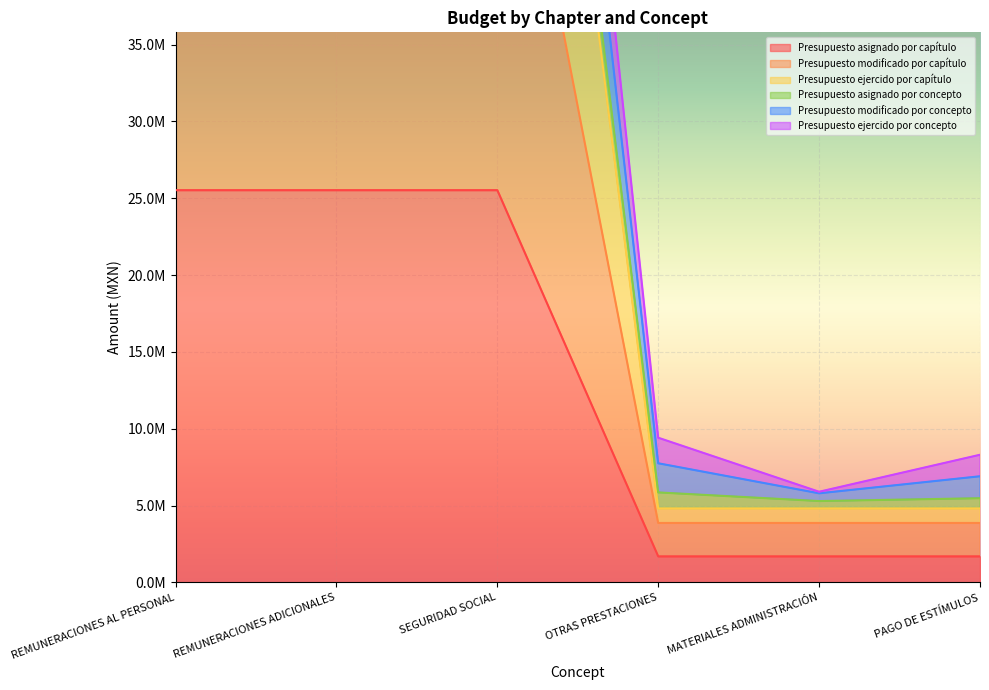

At which label is Presupuesto asignado por capítulo closest to 13609540?

OTRAS PRESTACIONES